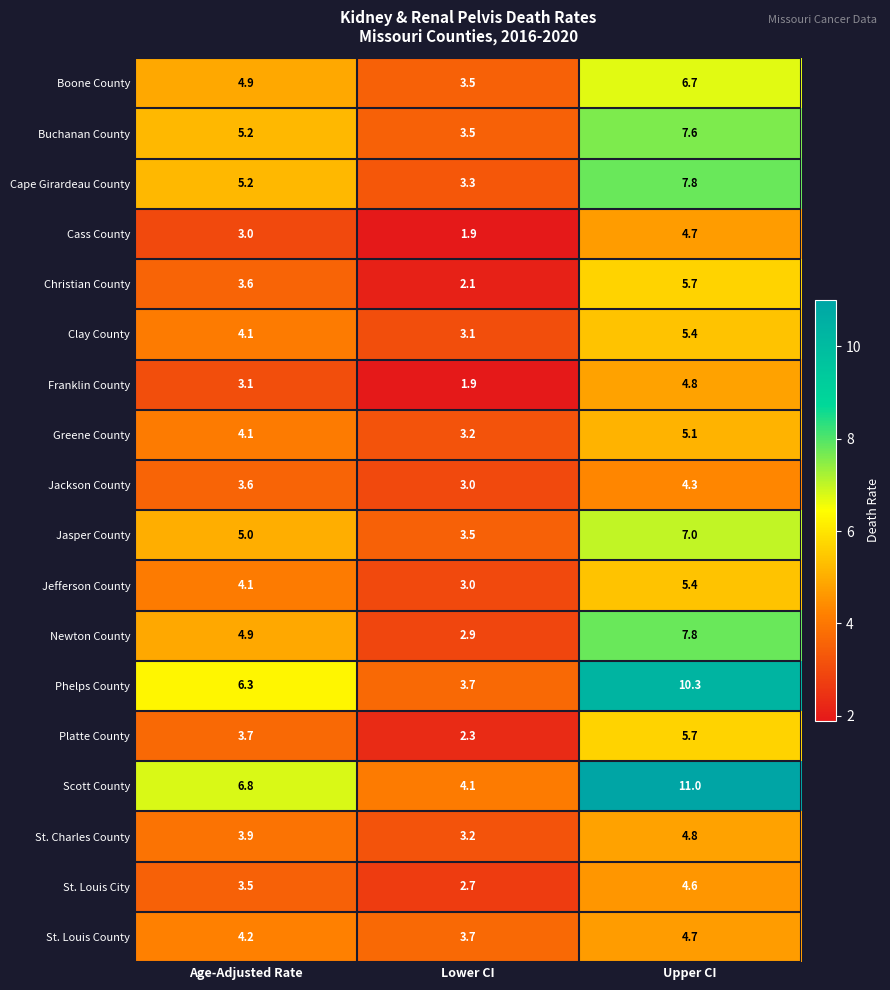

Which series has the largest total across all categories?

Scott County